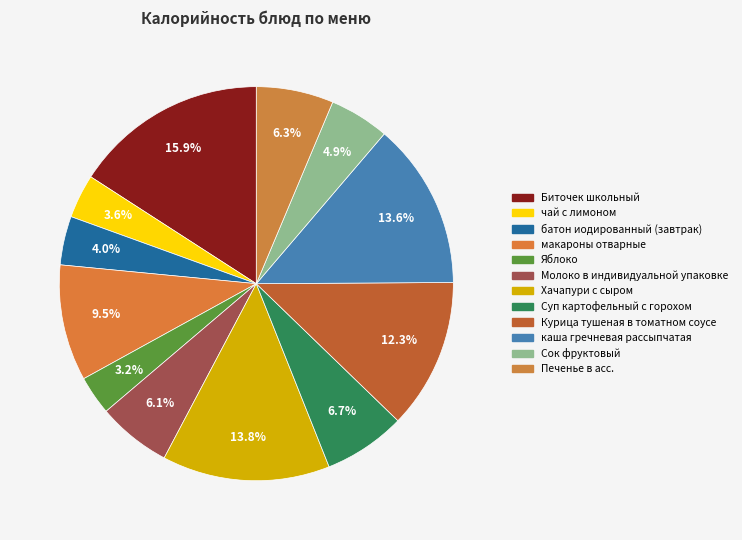

Is it true that Суп картофельный с горохом is 21% of the pie?

False